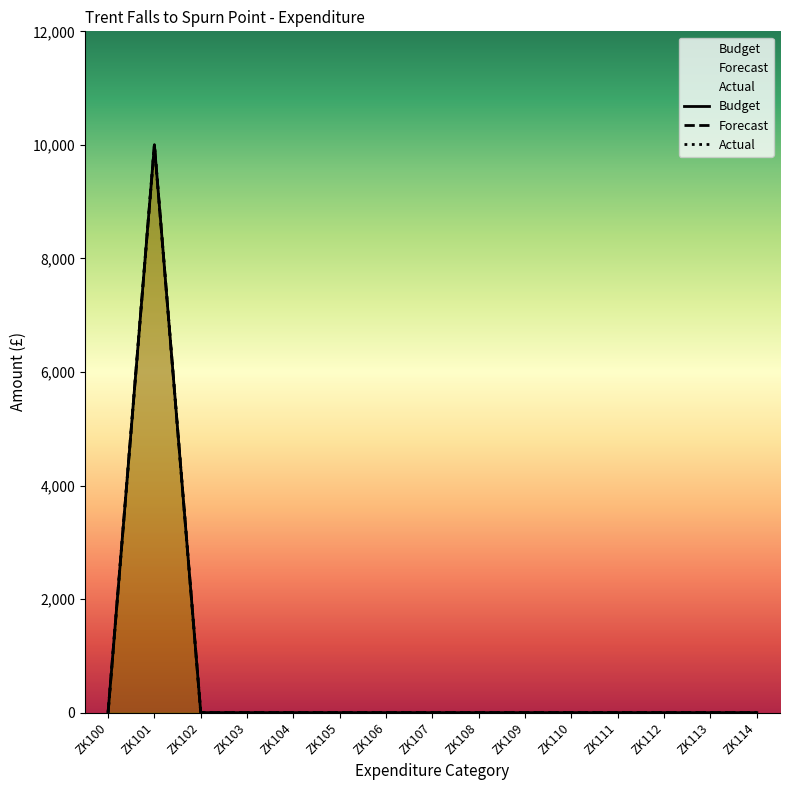

Which label corresponds to the smallest value in the chart?

ZK100